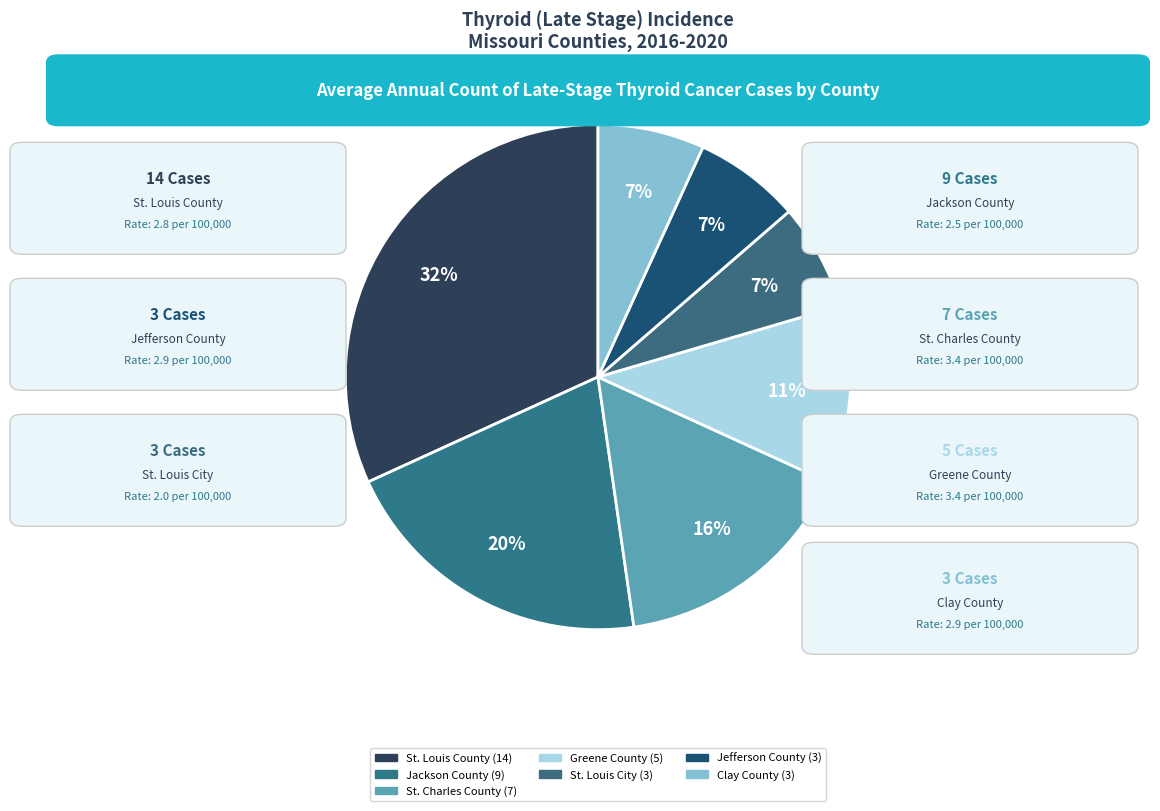

Is the sum of Jefferson County and Jackson County greater than half?

No